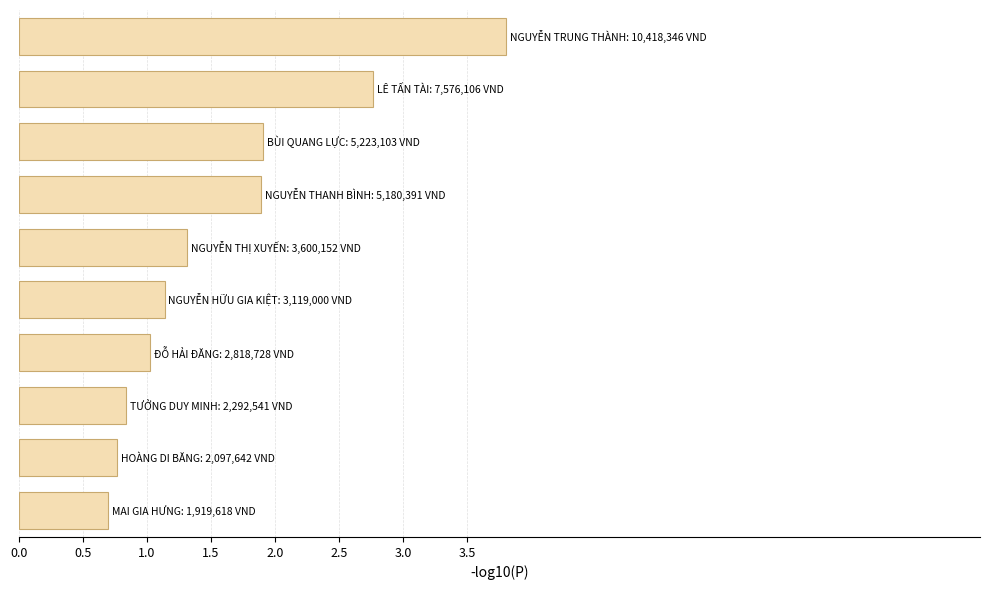

Are the bars horizontal?

Yes